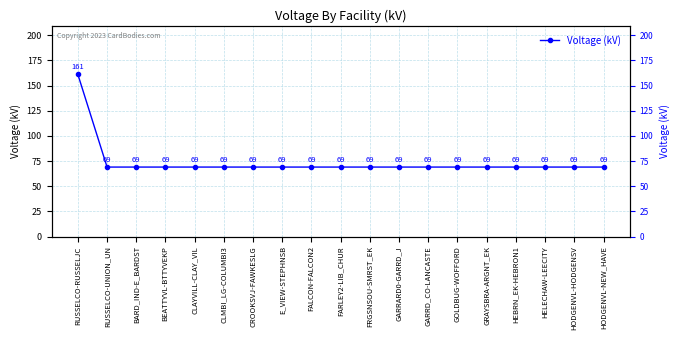

Does the chart have visible grid lines?

Yes